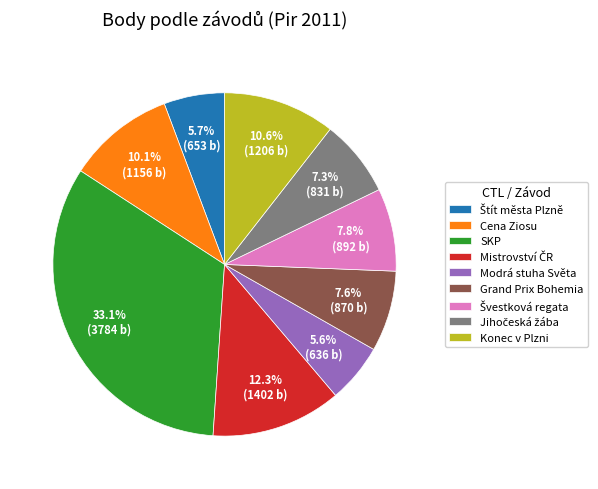

What is the largest slice in the pie chart?

SKP